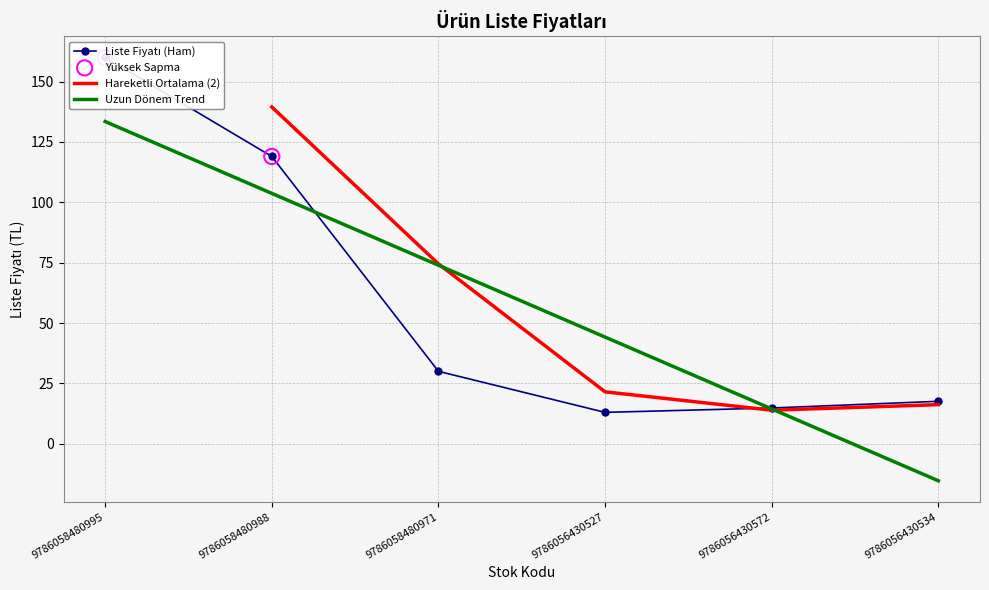

What is the ratio of the value at 9786058480995 to the value at 9786056430534?

9.1